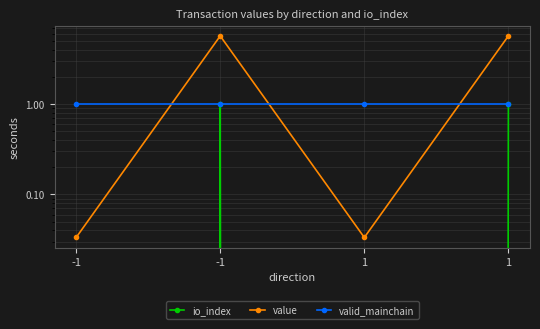

What are all the series names shown in the legend?

io_index, value, valid_mainchain